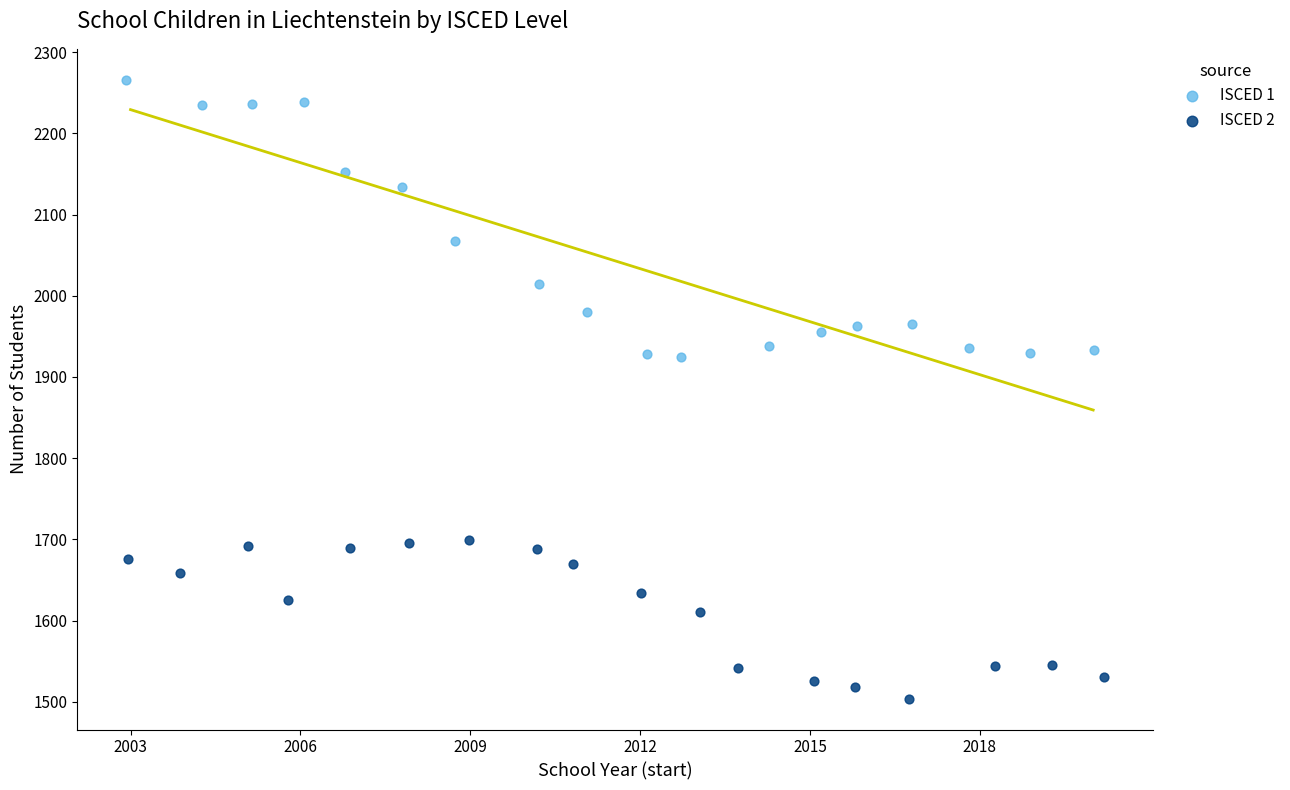

Which series reaches the maximum Y coordinate?

ISCED 1